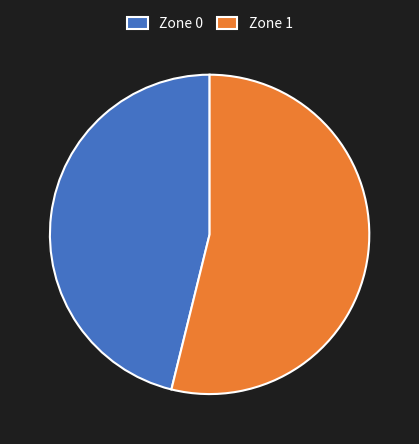

Count the number of slices in the pie.

2